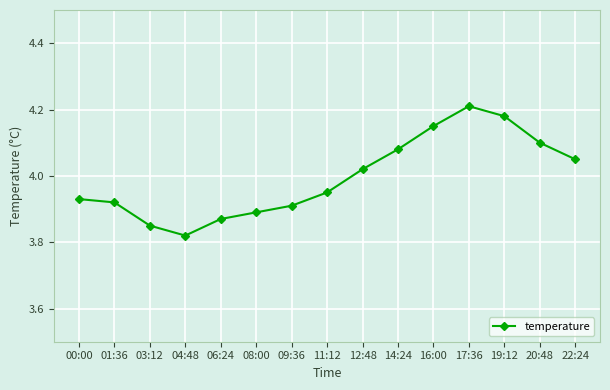

What is the difference between the maximum and minimum values?

0.4